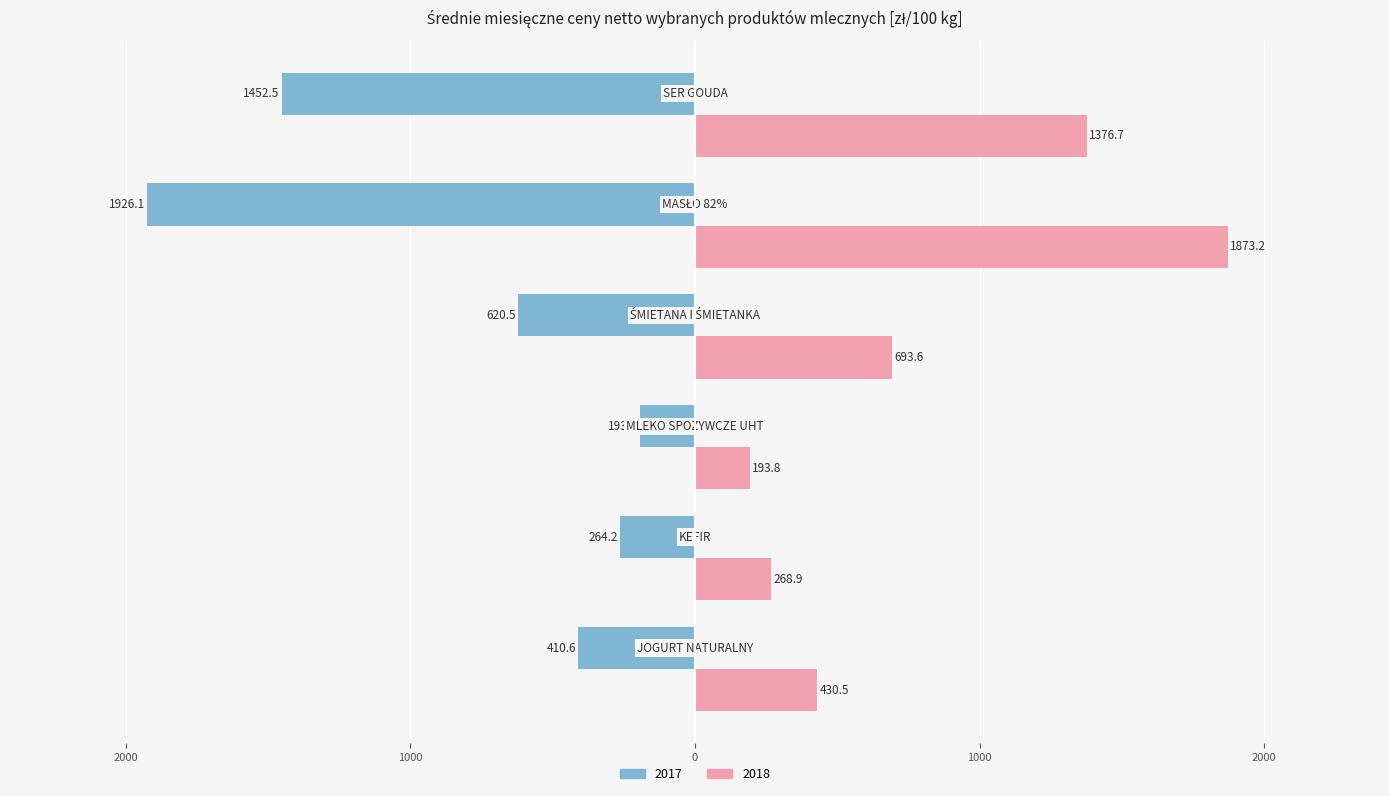

What are all the series names shown in the legend?

2017, 2018